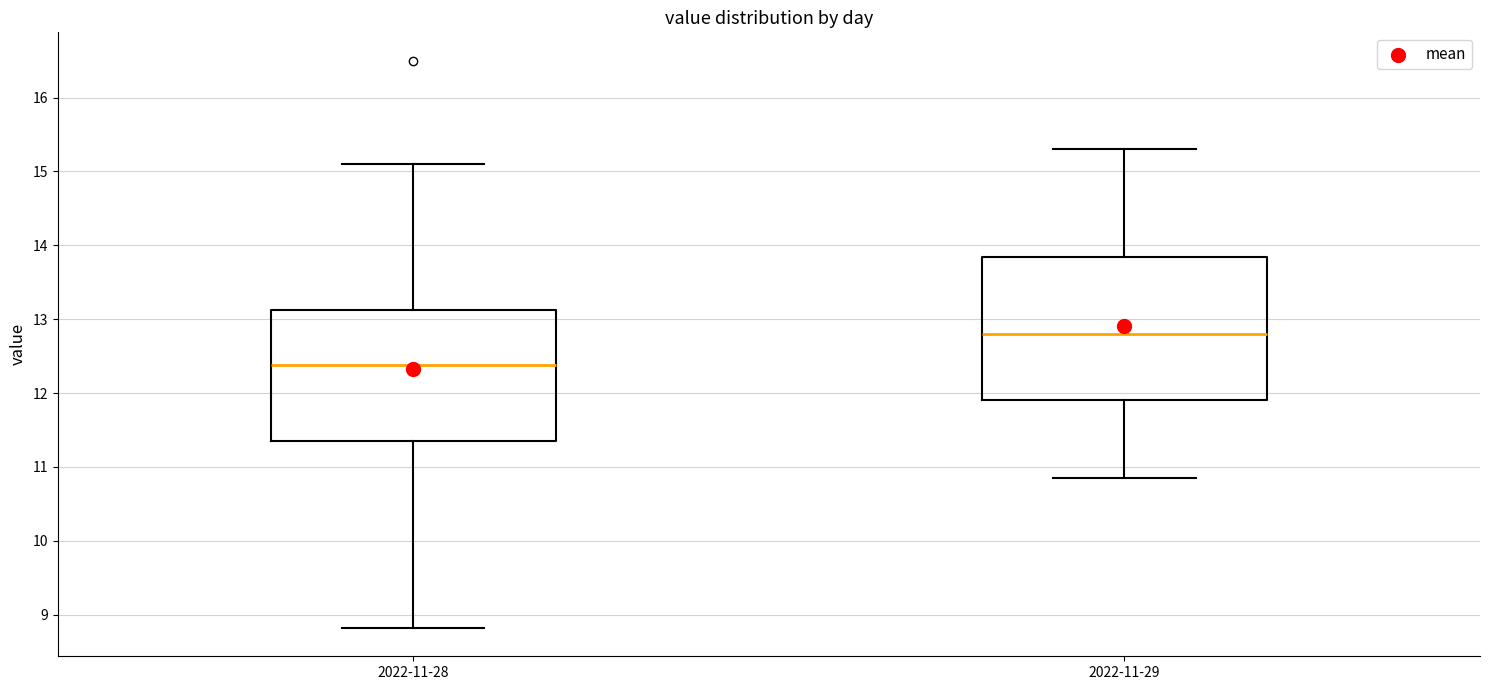

Which box is the tallest, from its lower edge to its upper edge?

2022-11-29